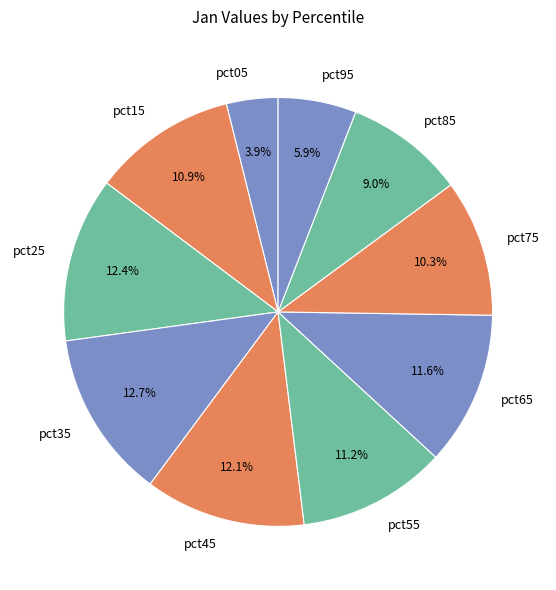

What percentage is the pct35 slice, to the nearest percent?

13%